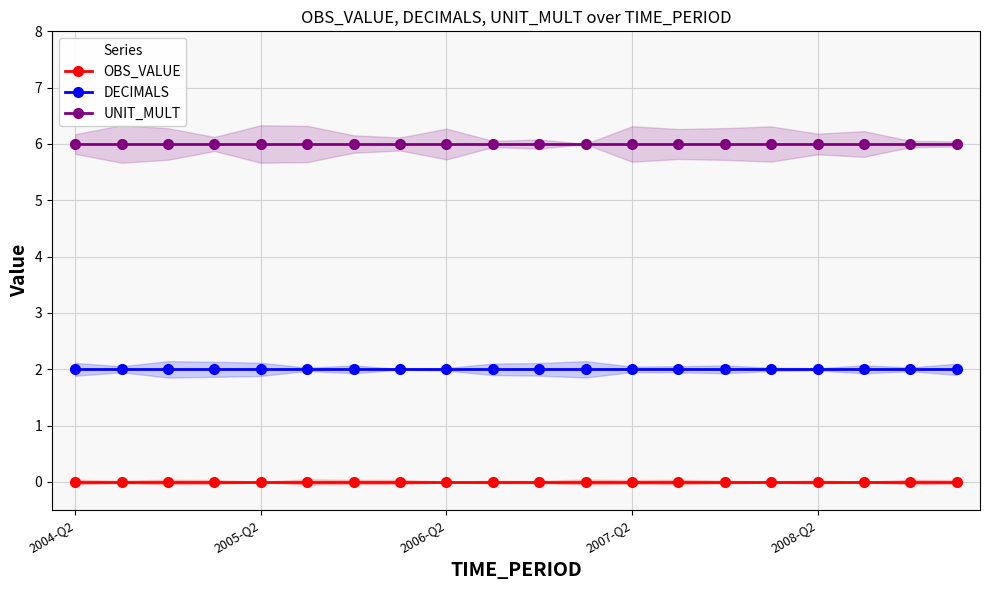

Count the number of categories in the chart.

20